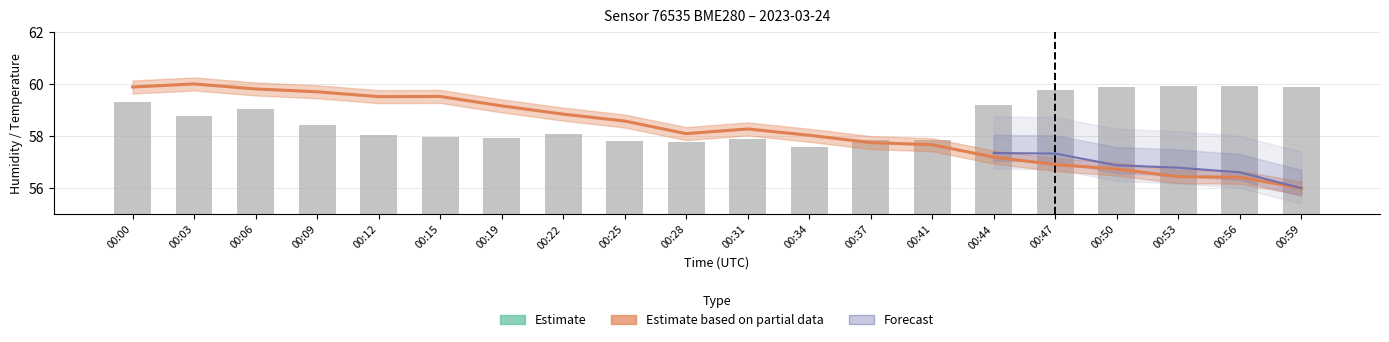

At how many categories does at least one series exceed 22?

20